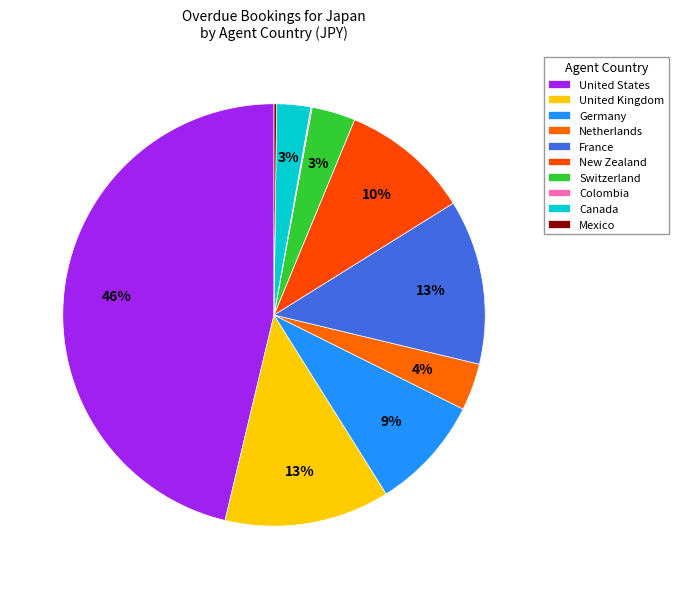

What is the largest slice in the pie chart?

United States